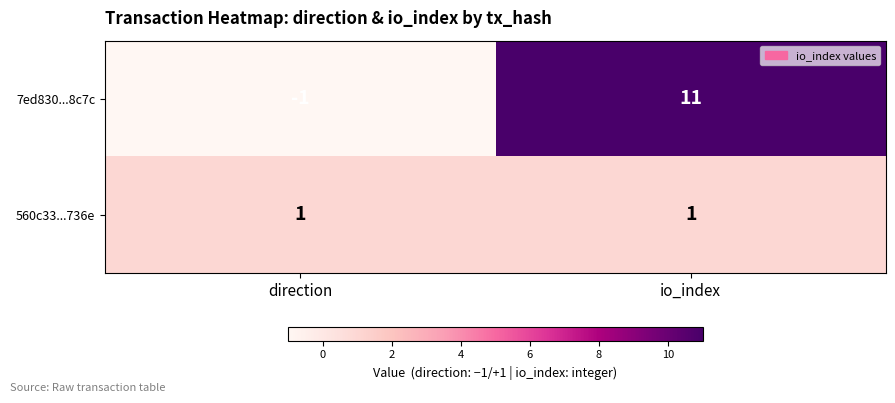

Which series has the largest range (max minus min)?

7ed830...8c7c